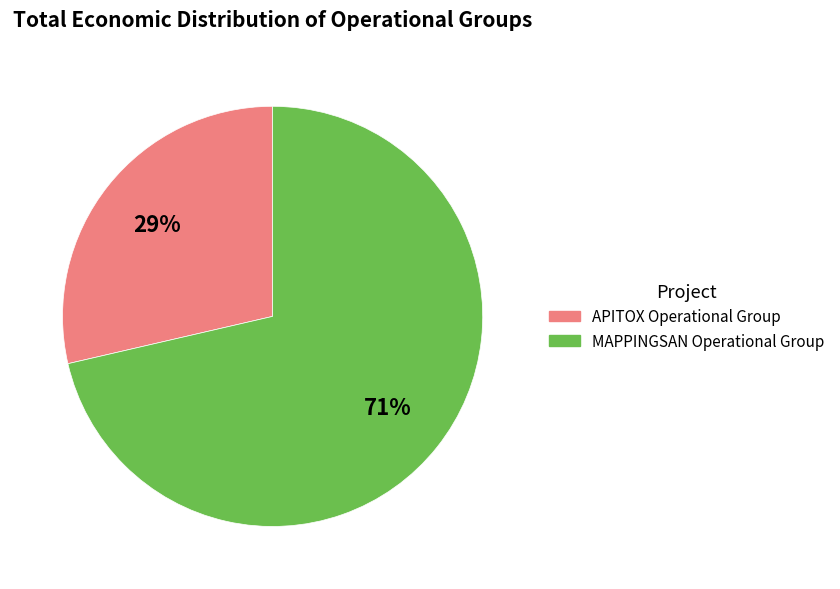

Rank the categories by value from highest to lowest.

MAPPINGSAN, APITOX